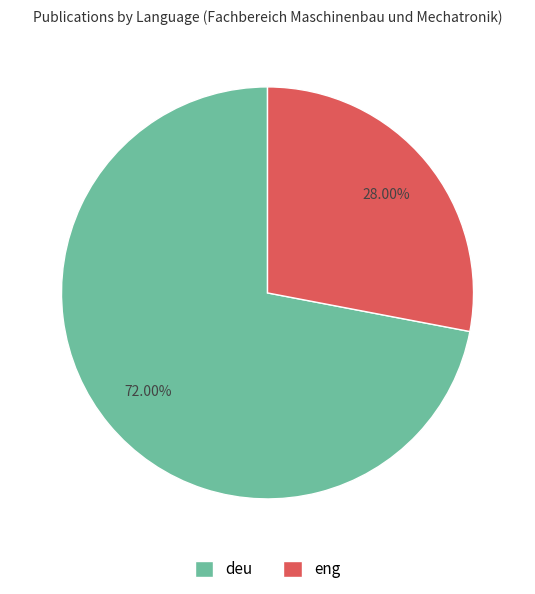

Which category has the biggest portion of the pie?

deu